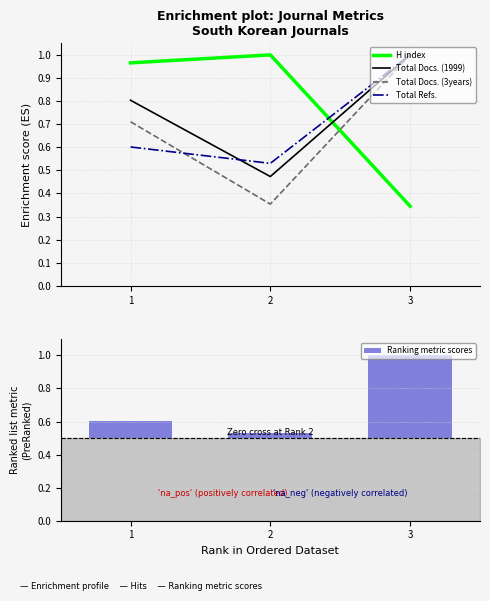

List the labels in order of H index value, largest first.

2, 1, 3